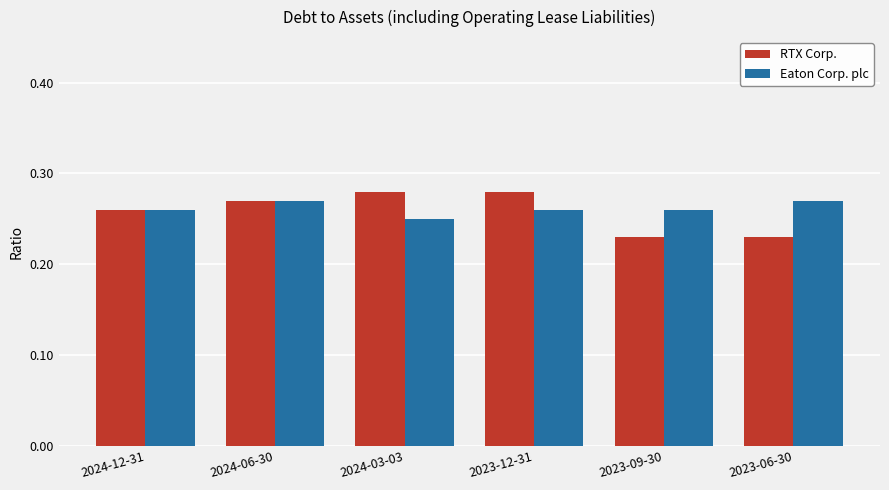

At which label does Eaton Corp. plc reach its minimum?

2024-03-03